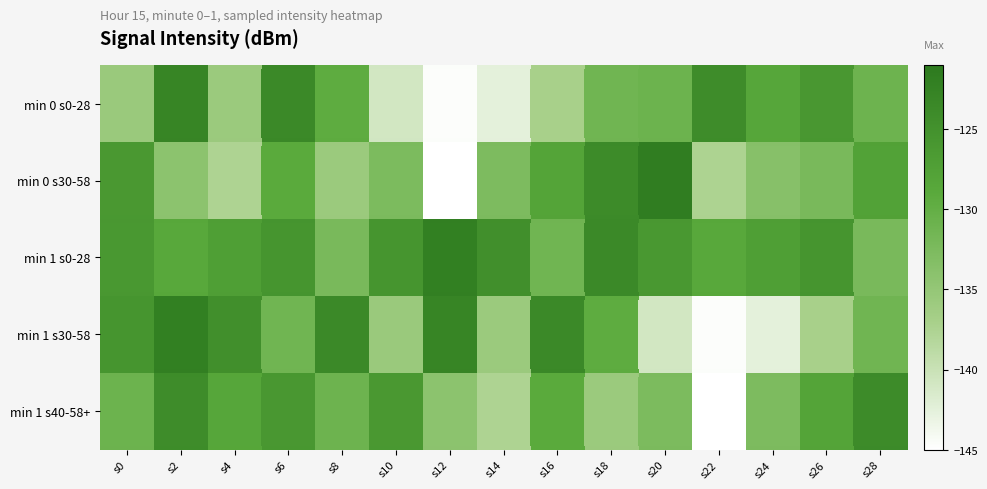

The value of min 1 s40-58+ at s22 is -144.9. True or false?

True